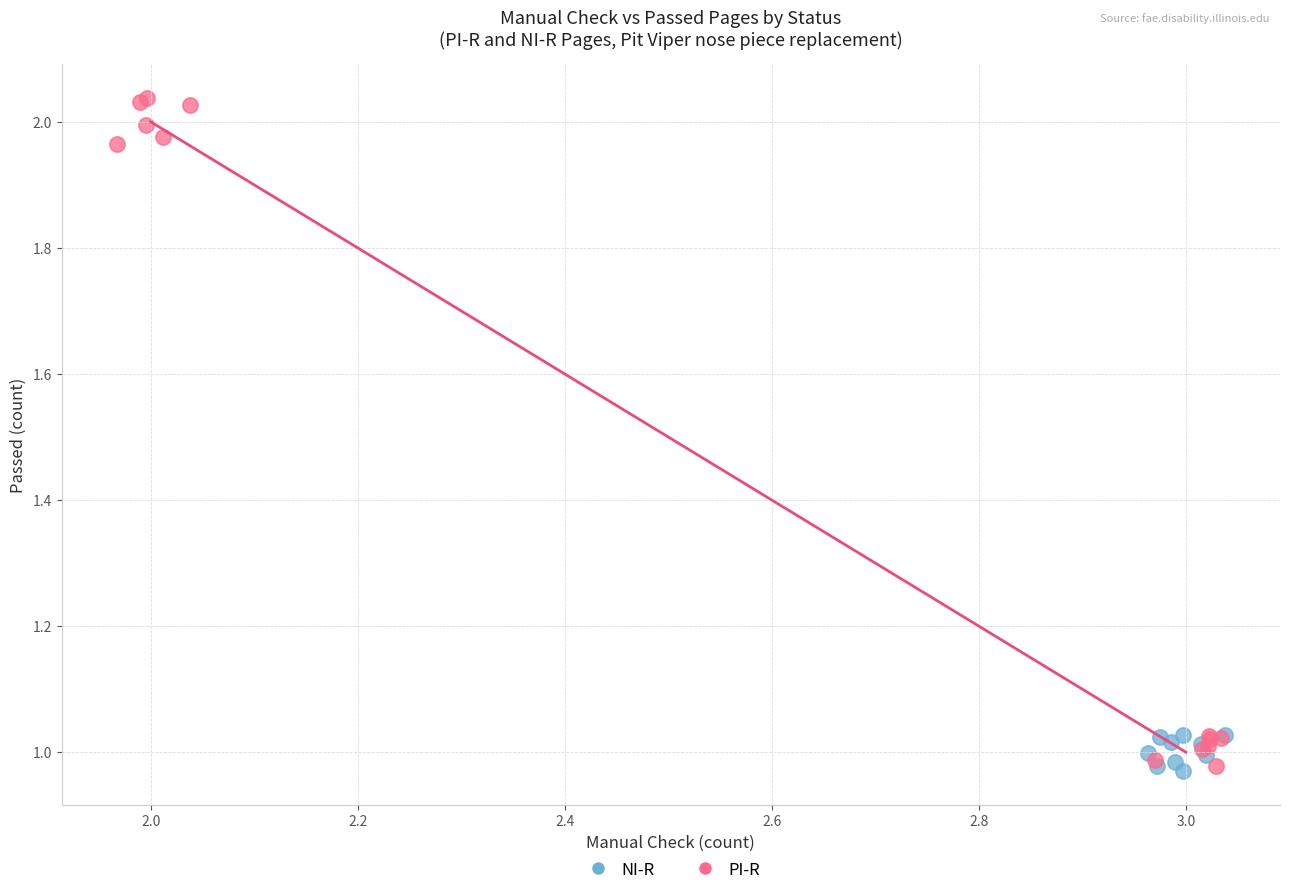

Which series has the widest spread of Y values?

PI-R